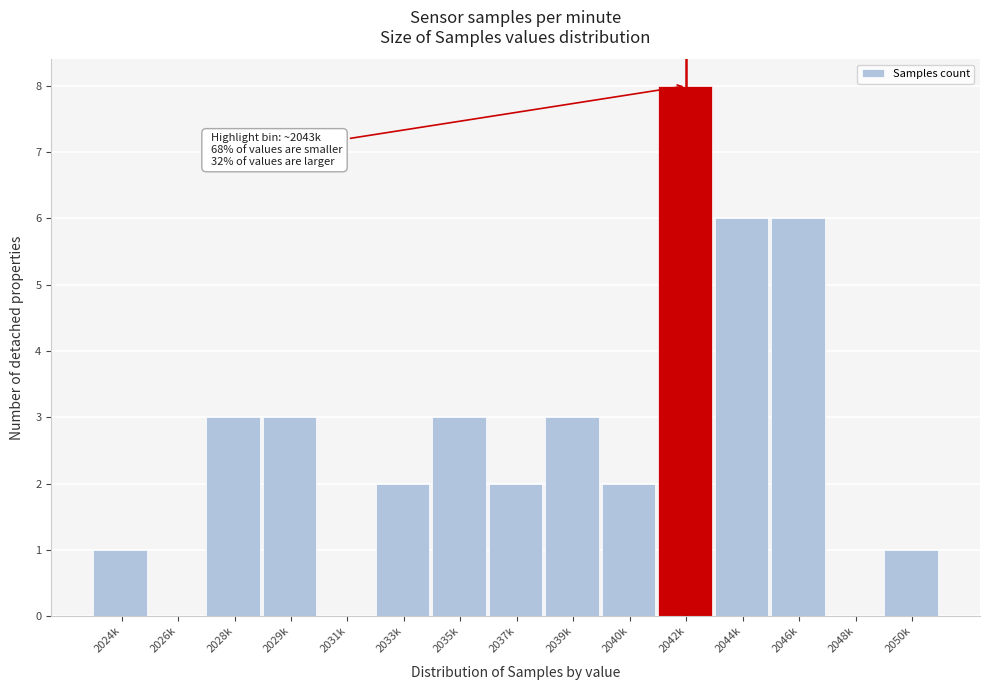

Reading left to right, transcribe all the data shown in this chart.

2024k=1	2026k=0	2028k=3	2029k=3	2031k=0	2033k=2	2035k=3	2037k=2	2039k=3	2040k=2	2042k=8	2044k=6	2046k=6	2048k=0	2050k=1